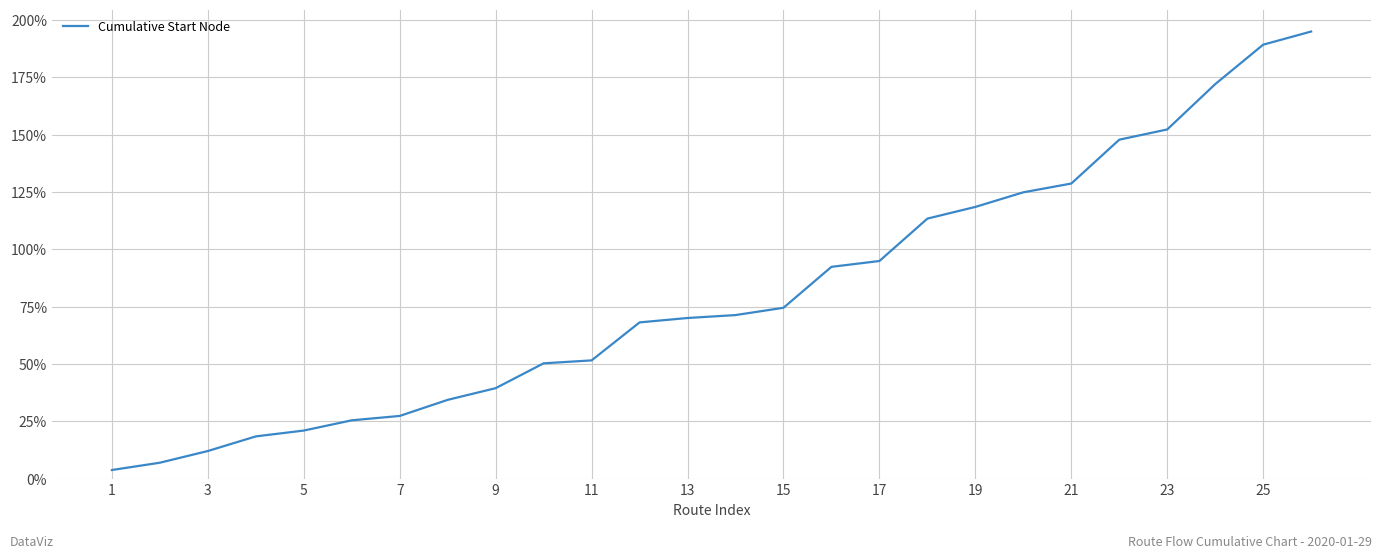

What is the maximum value shown in the chart?

195.0